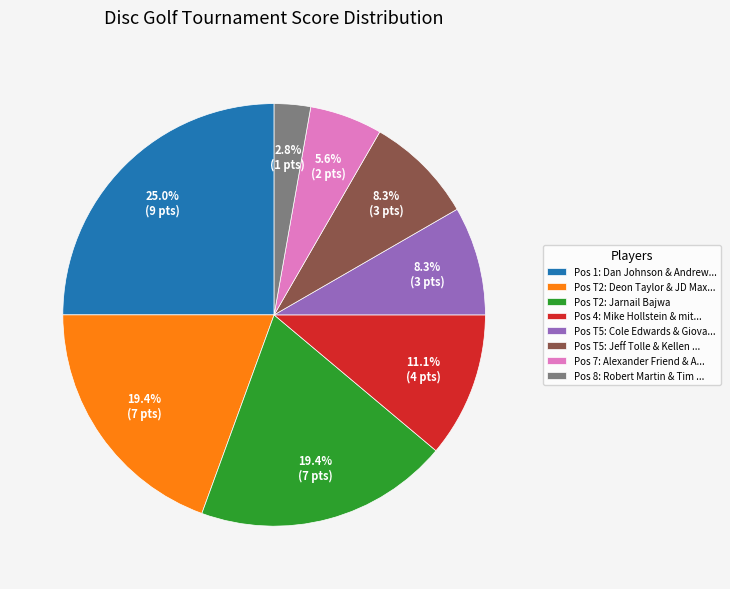

How many segments does this pie chart have?

8